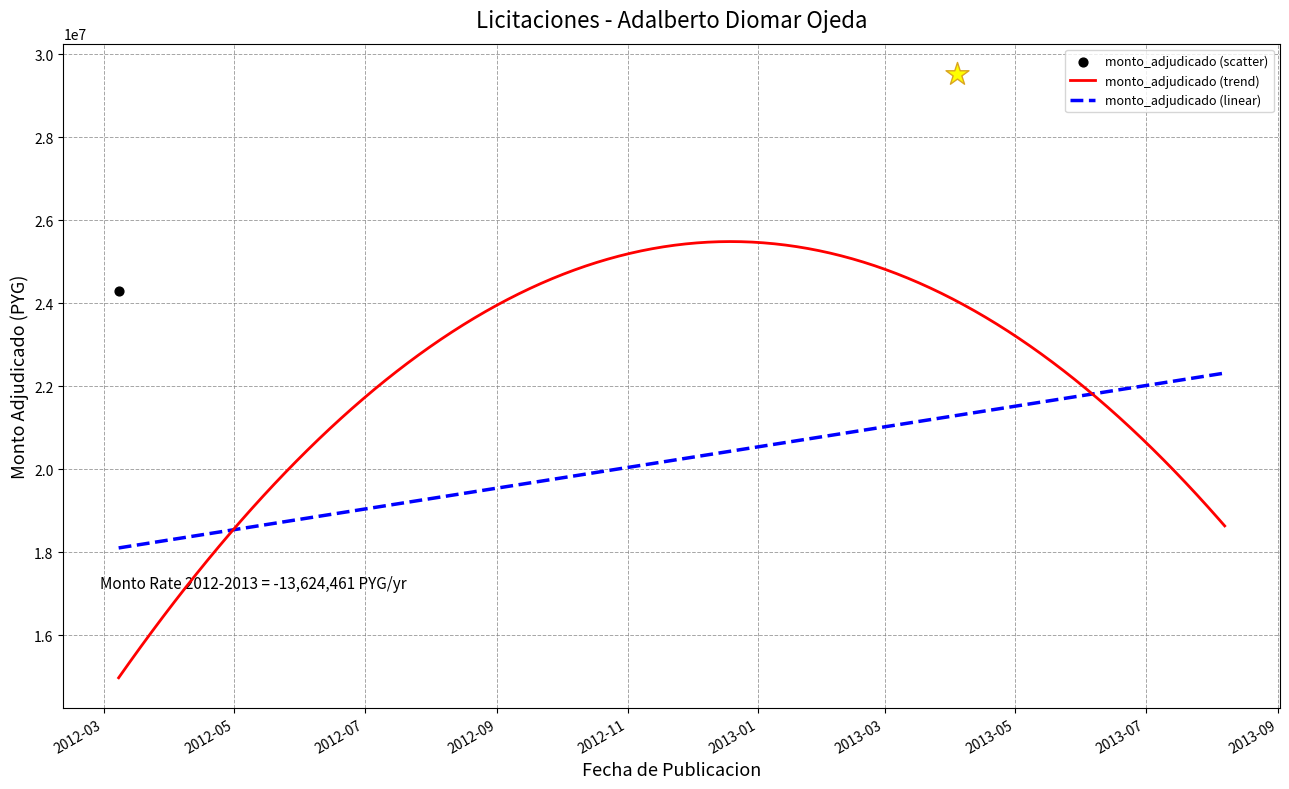

Which has a higher value, 2013-08-07 or 2012-07-11?

2013-08-07